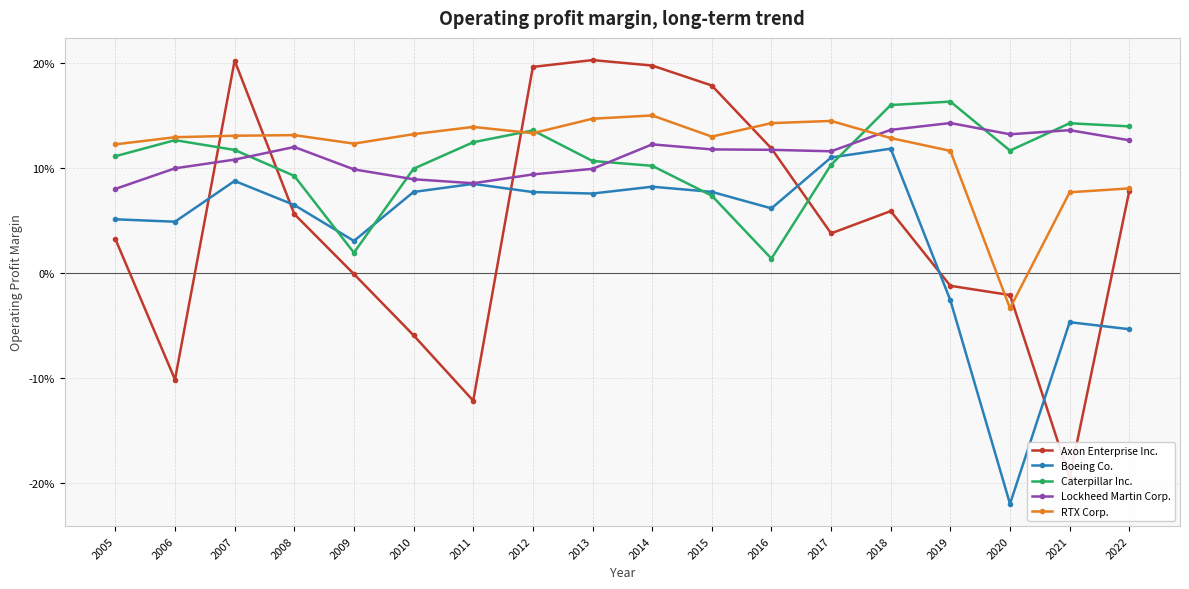

What is the sum of all RTX Corp. values?

2.1